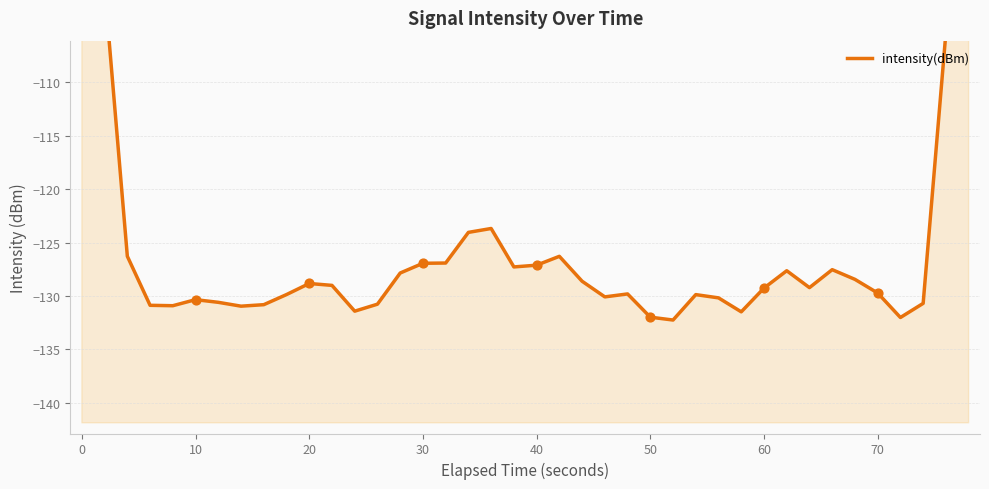

Which has a higher value, 50 or 10?

10